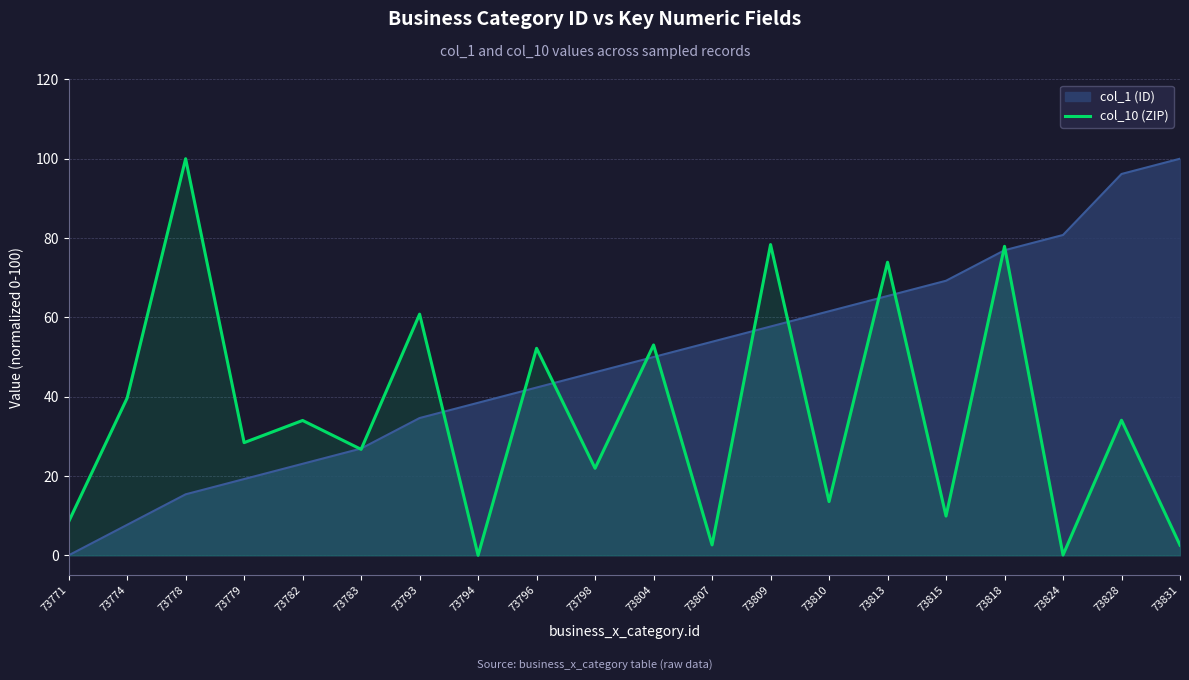

Reading left to right, what are all the values shown in this chart?

8.5	39.7	100.0	28.4	34.0	26.7	60.8	0.0	52.2	21.9	53.0	2.6	78.4	13.5	73.9	9.9	77.9	0.1	34.1	2.6